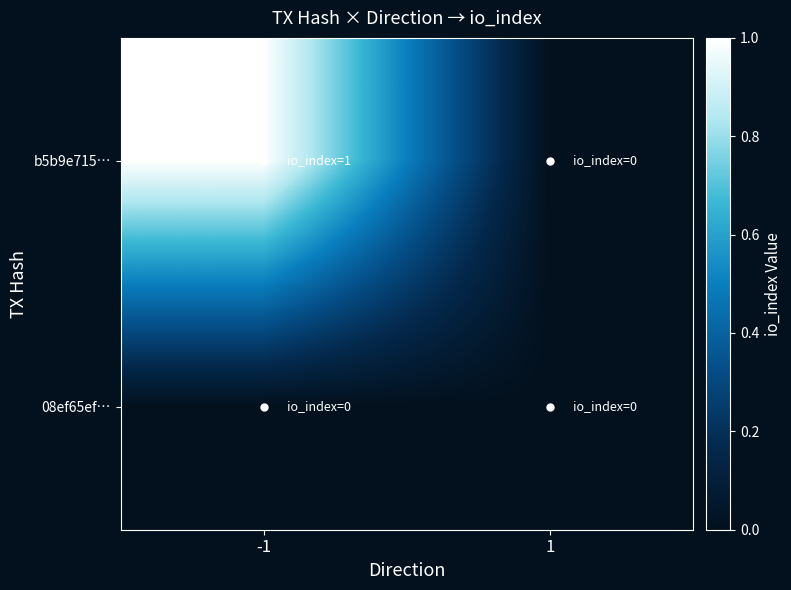

Between -1 and 1, which is larger?

-1